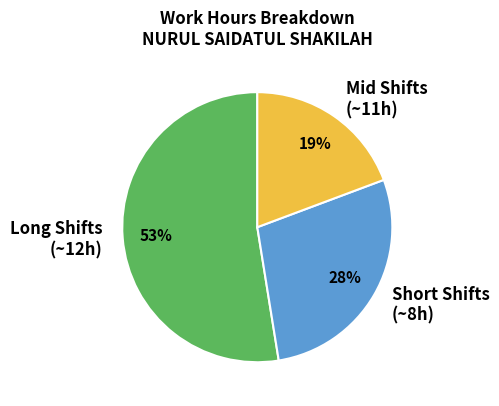

Is there any slice that represents more than half of the pie?

Yes